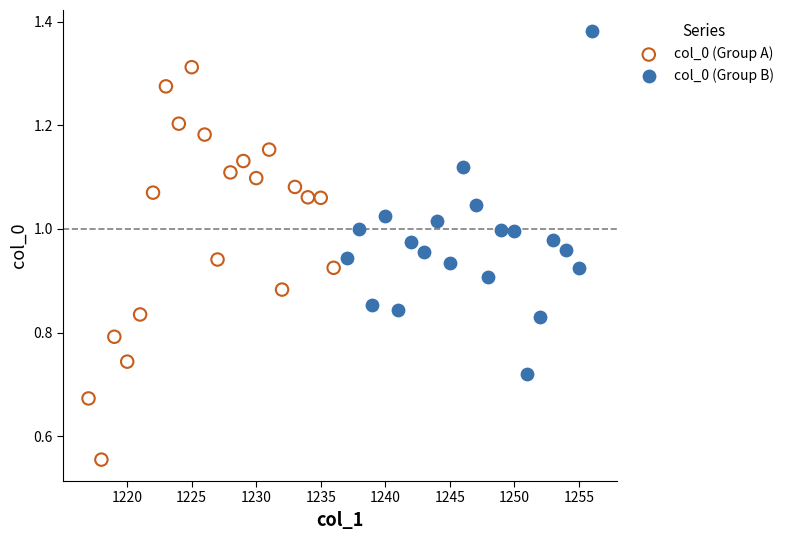

Which series reaches the minimum Y coordinate?

col_0 (Group A)